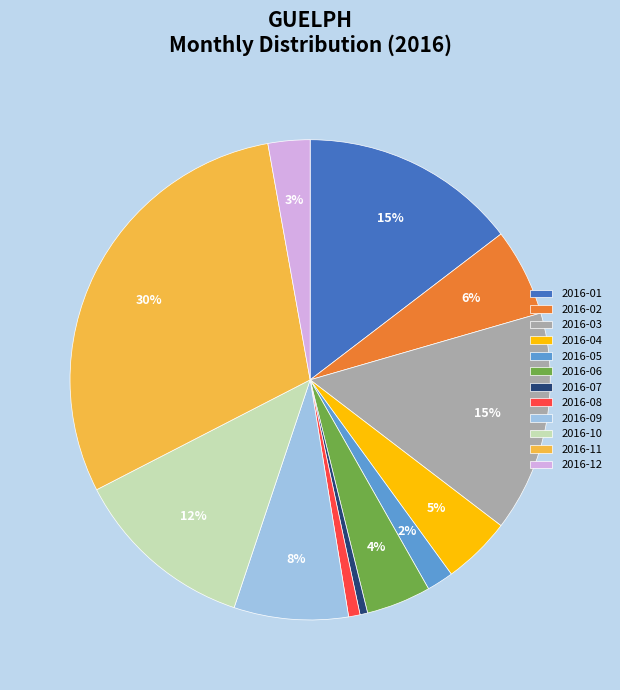

To the nearest percent, what is the average slice percentage?

8%